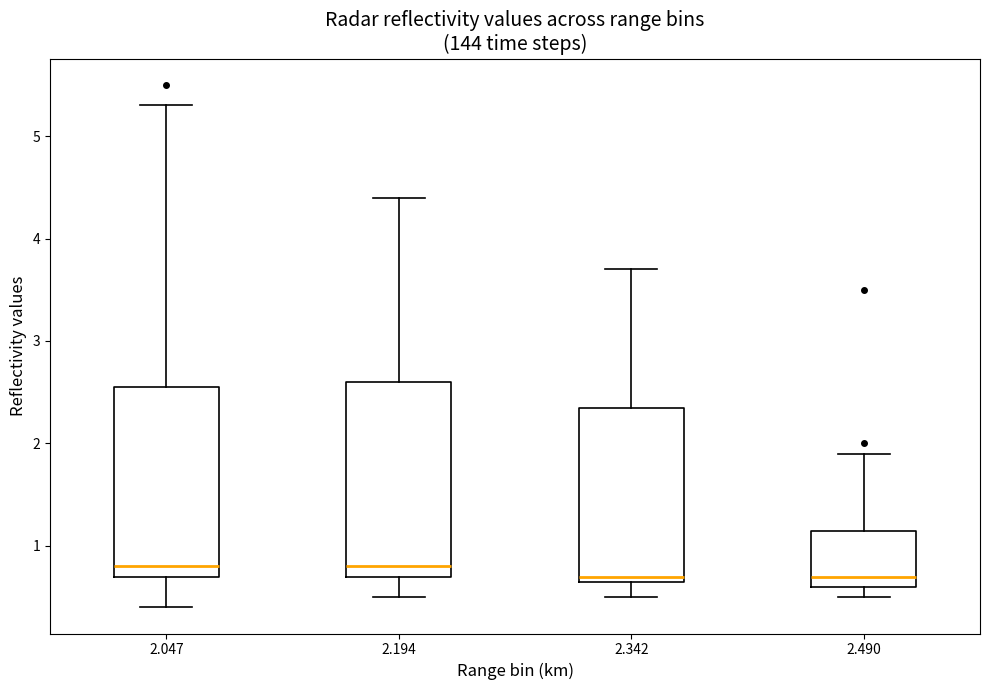

Reading left to right, transcribe this box plot: for each box, give where its median line is, the range the box spans, and where its two whiskers end, as read against the y-axis. The values are not printed on the chart, so give them approximately, as read against the axis.

2.047: median 0.8, box 0.7 to 2.6, whiskers 0.4 to 5.3
2.194: median 0.8, box 0.7 to 2.6, whiskers 0.5 to 4.4
2.342: median 0.7 (just above the box's lower edge), box 0.7 to 2.4, whiskers 0.5 to 3.7
2.490: median 0.7, box 0.6 to 1.2, whiskers 0.5 to 1.9